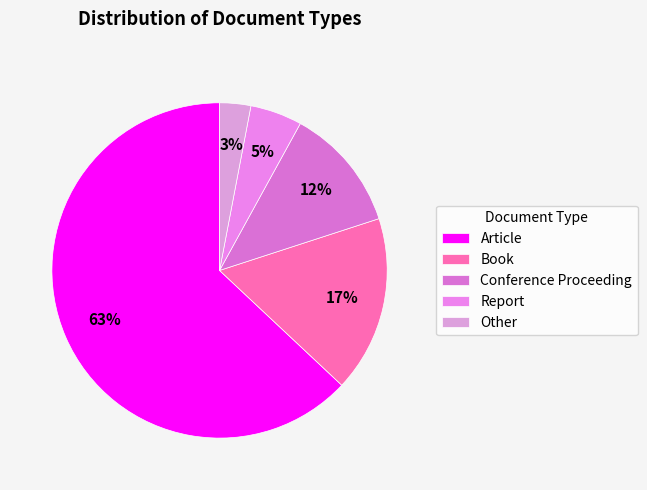

What percentage is the Book slice, to the nearest percent?

17%